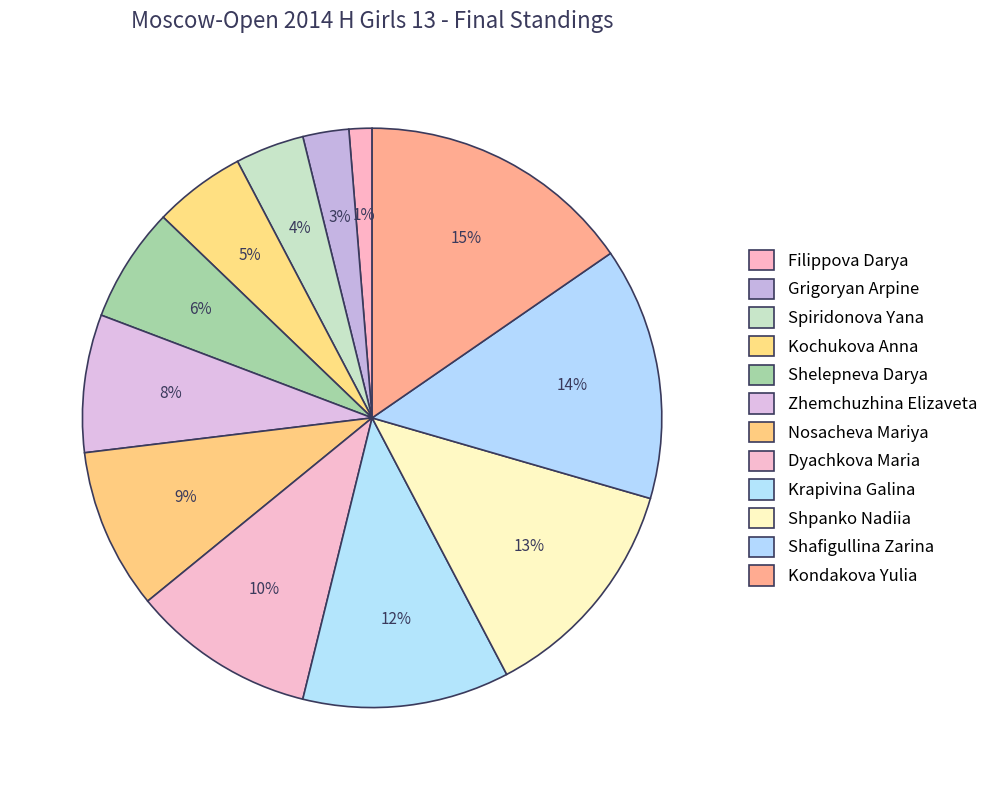

Count the number of slices in the pie.

12